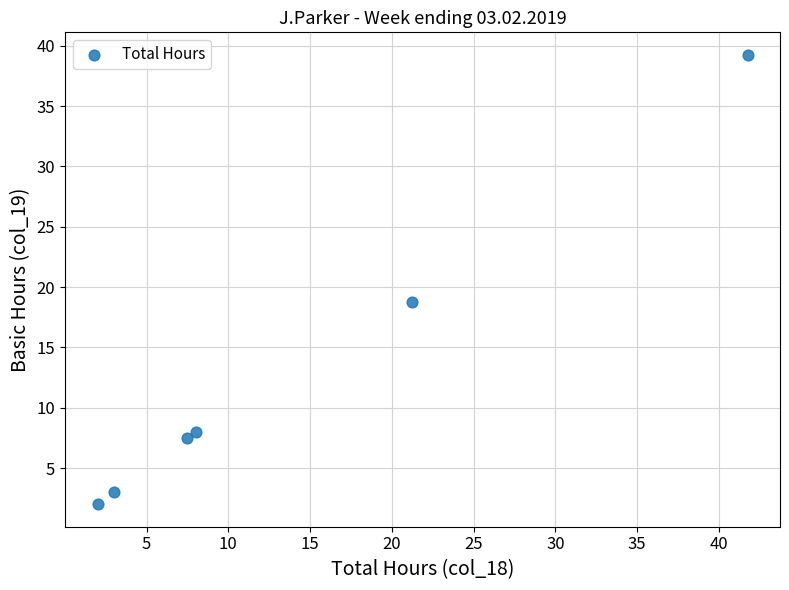

What Y value in the scatter plot is closest to 20?

18.8